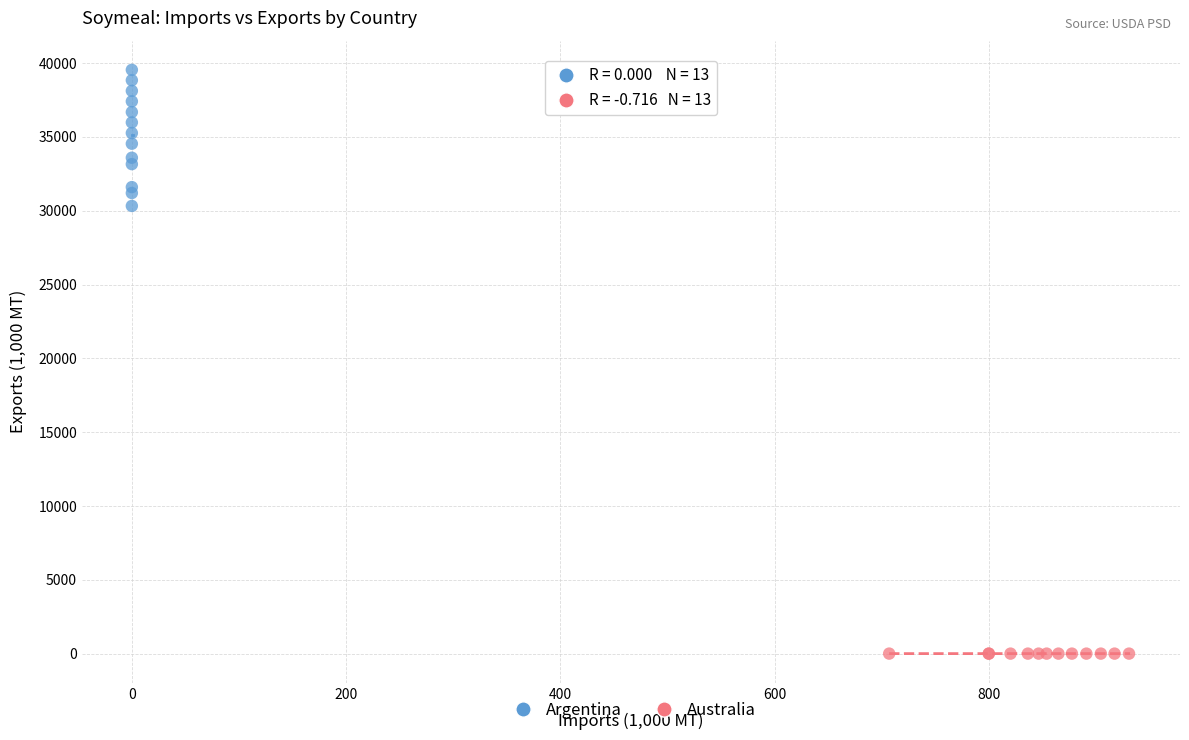

Which series contains the lowest Y value?

Australia